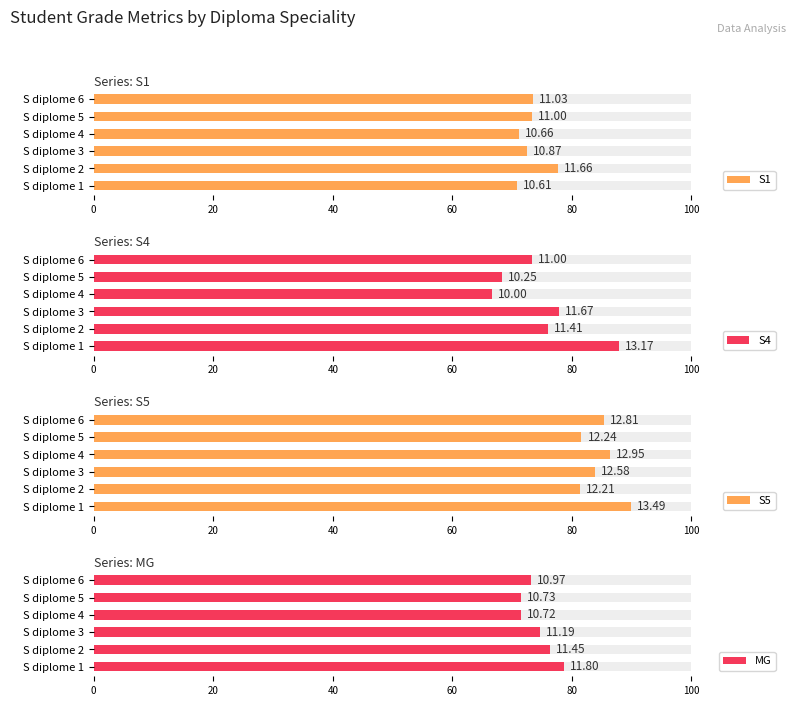

Reading right to left, extract all data points from this chart.

S1: 73.5	73.3	71.1	72.5	77.7	70.7
S4: 73.3	68.3	66.7	77.8	76.1	87.8
S5: 85.4	81.6	86.3	83.9	81.4	89.9
MG: 73.1	71.5	71.5	74.6	76.3	78.7